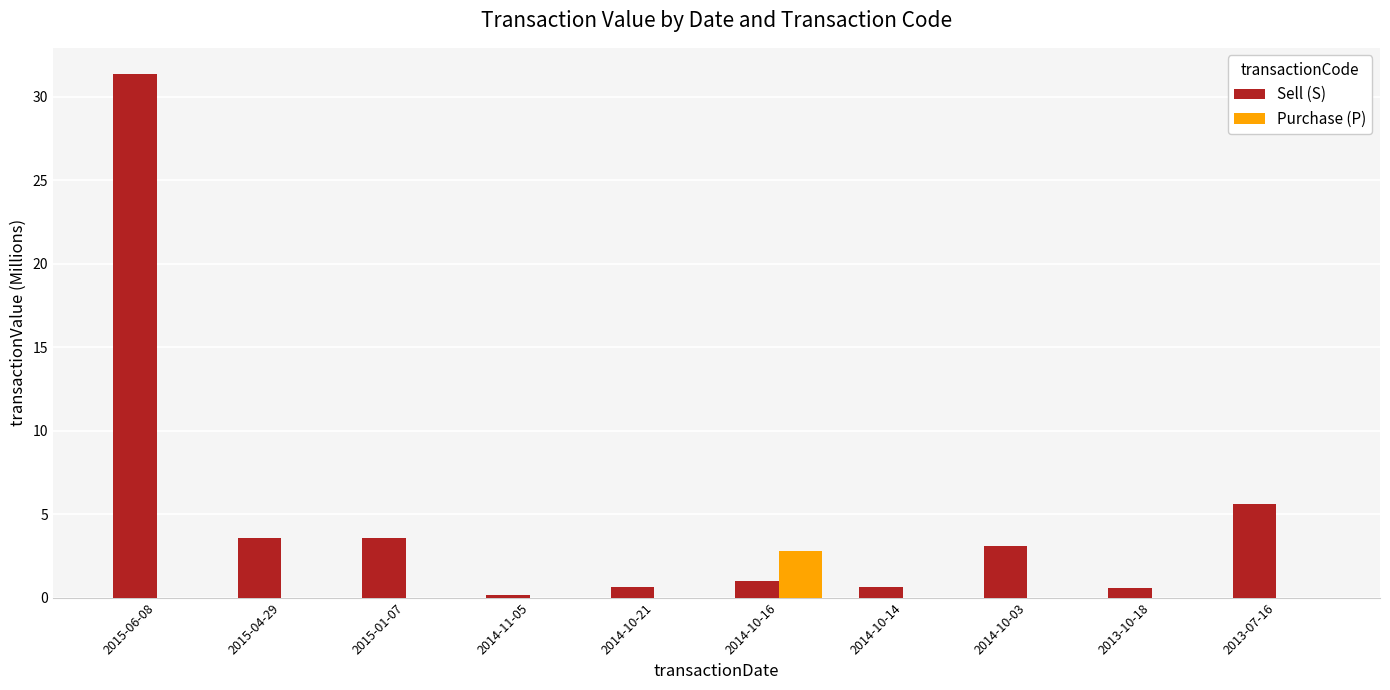

Is the value of Purchase (P) at 2014-10-21 greater than the value of Sell (S) at 2013-07-16?

No